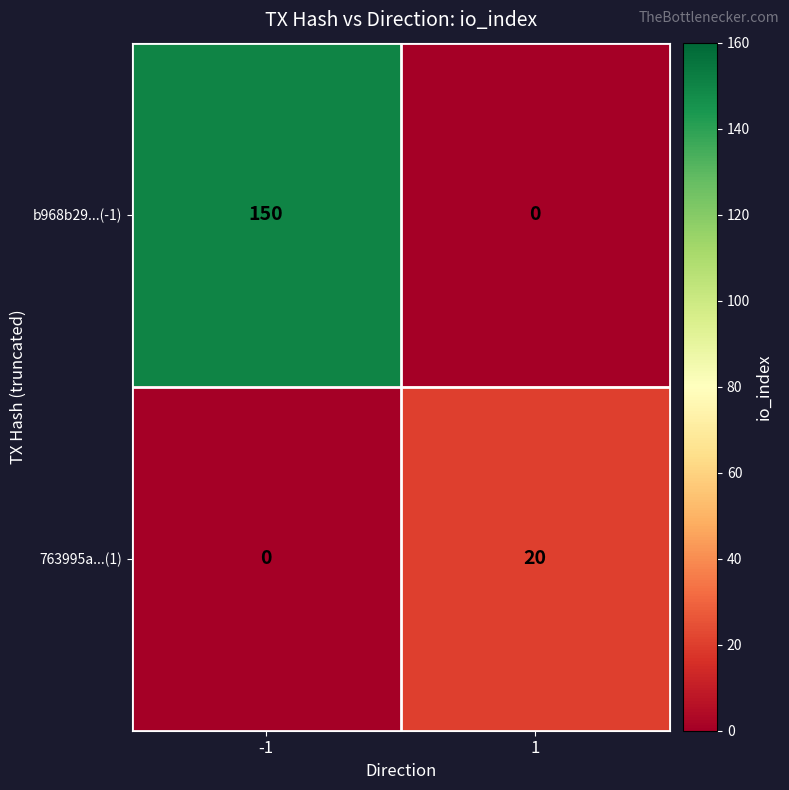

Reading right to left, what are all the values shown in this chart?

b968b29...(-1): 1=0	-1=150
763995a...(1): 1=20	-1=0